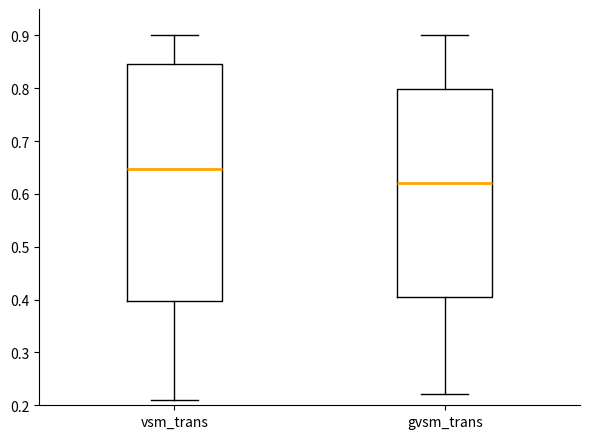

Reading left to right, read every box against the y-axis: the position of its median line, the range the box covers, and the ends of its whiskers. The values are not printed on the chart, so give them approximately, as read against the axis.

vsm_trans: median 0.65, box 0.40 to 0.85, whiskers 0.21 to 0.90
gvsm_trans: median 0.62, box 0.40 to 0.80, whiskers 0.22 to 0.90